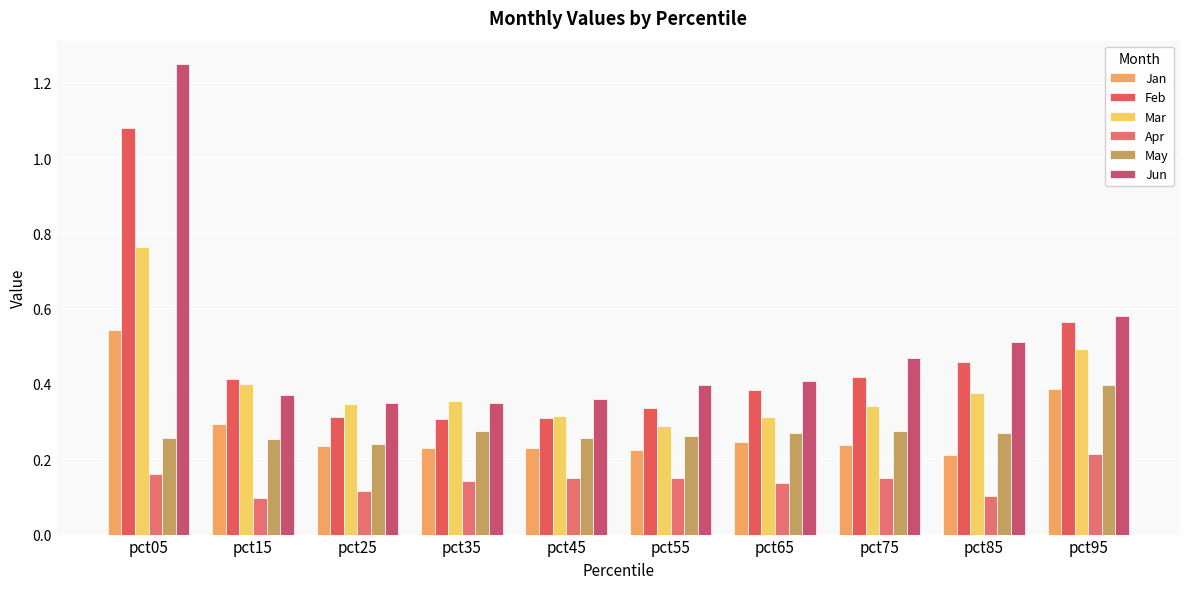

Count the Apr values in the range 0 to 1.

10